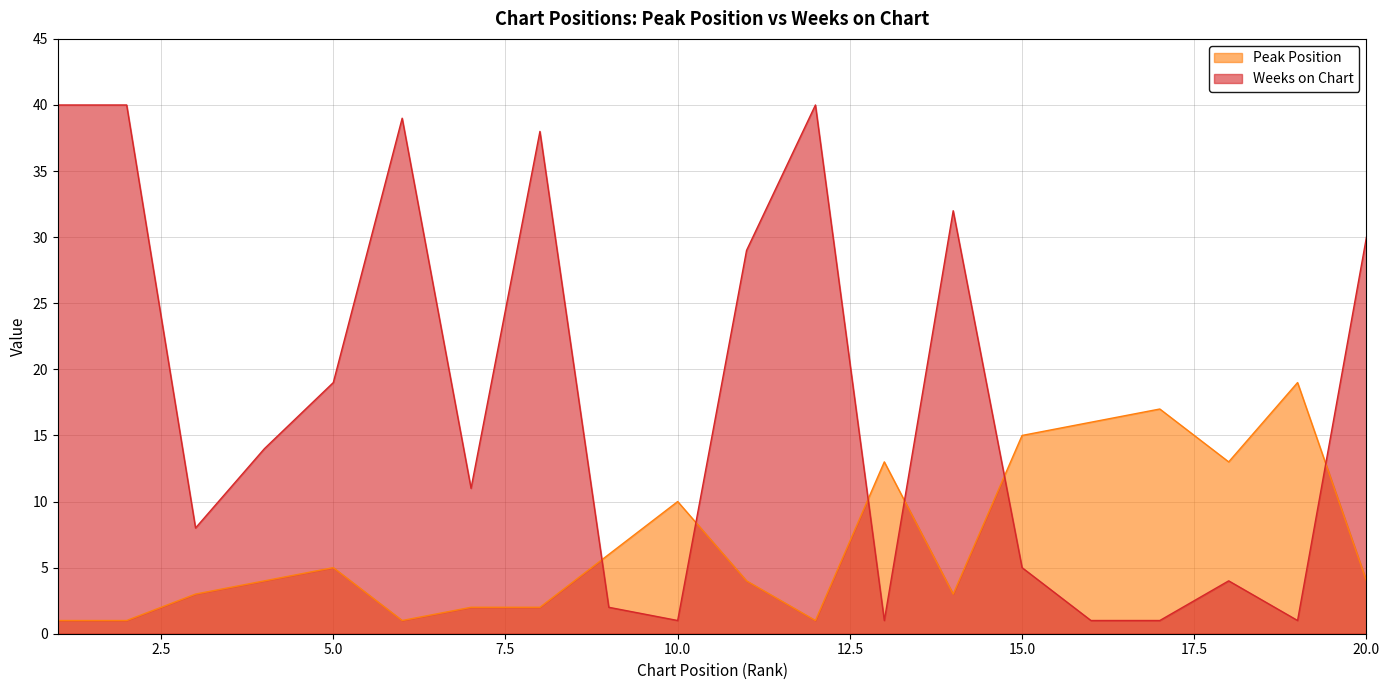

What is the difference between the Peak Position values at 3 and 18?

10